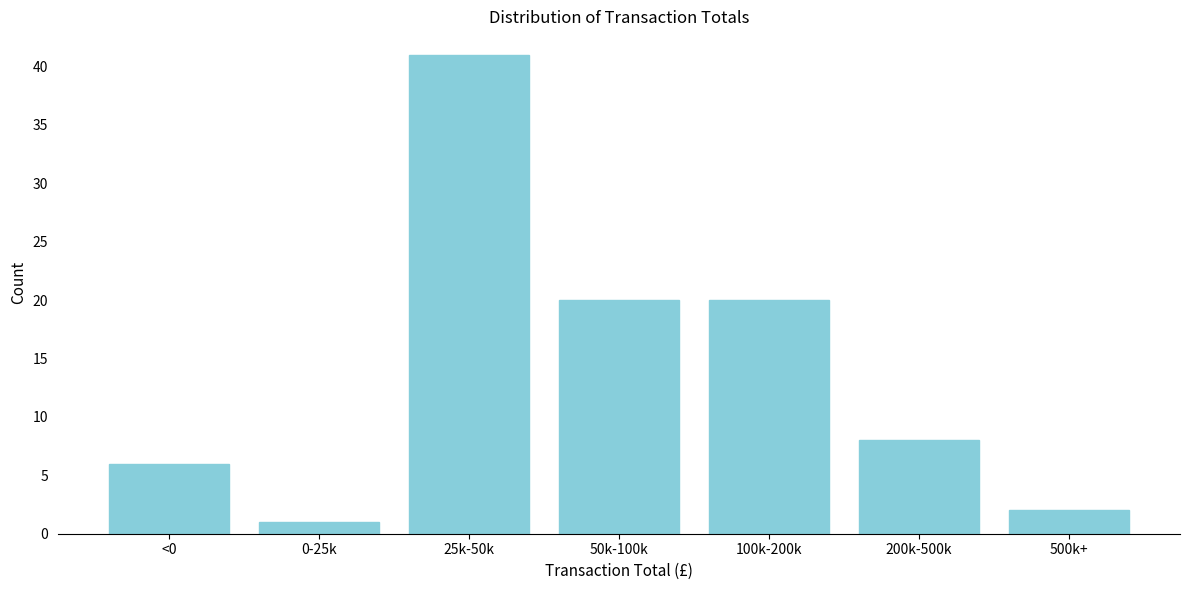

Reading left to right, list all the values displayed in this chart.

6	1	41	20	20	8	2